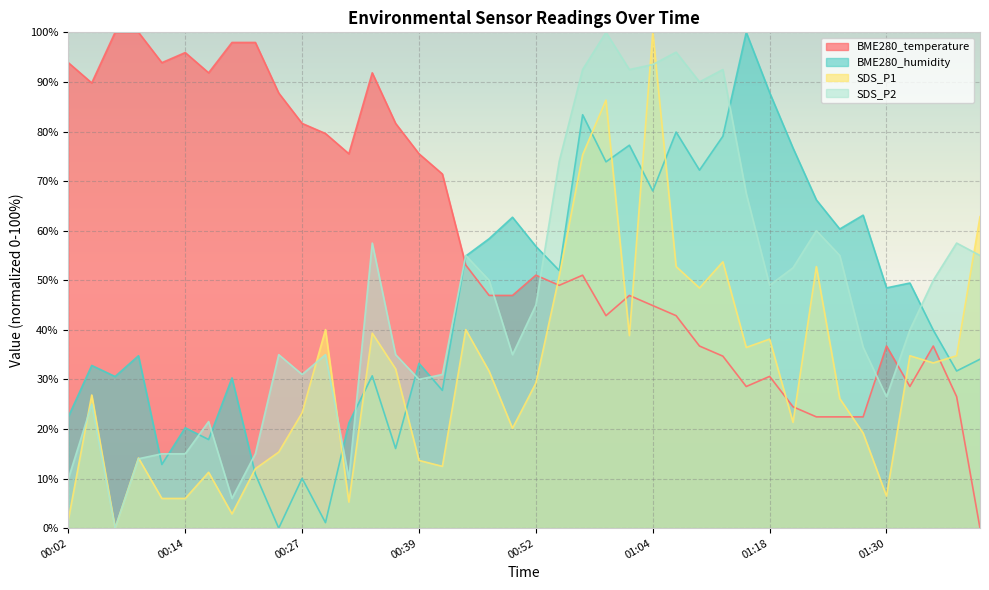

Count the number of categories in the chart.

40